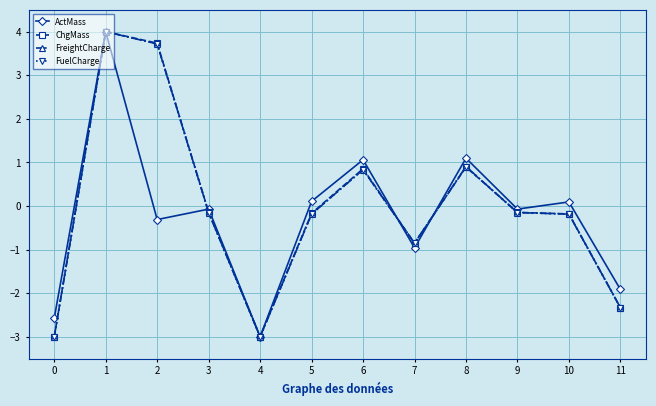

What is the value of the ChgMass point at the 3rd from the left?

3.7